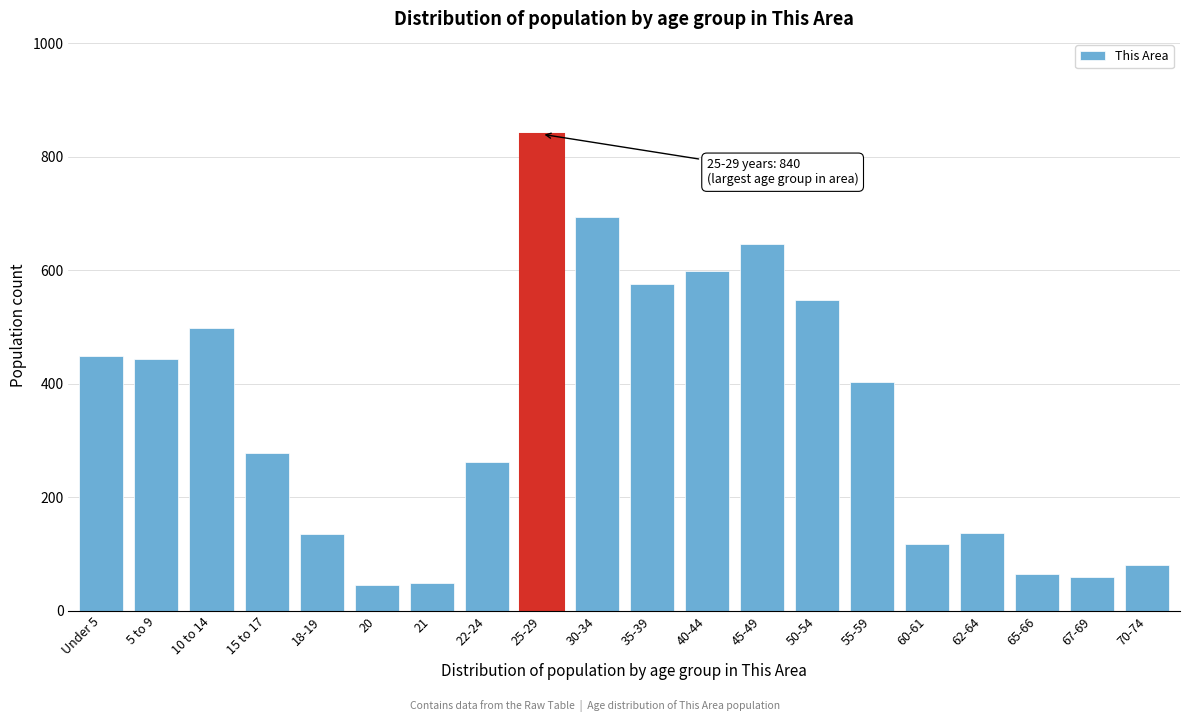

What is the change in value from 15 to 17 to 67-69?

-219